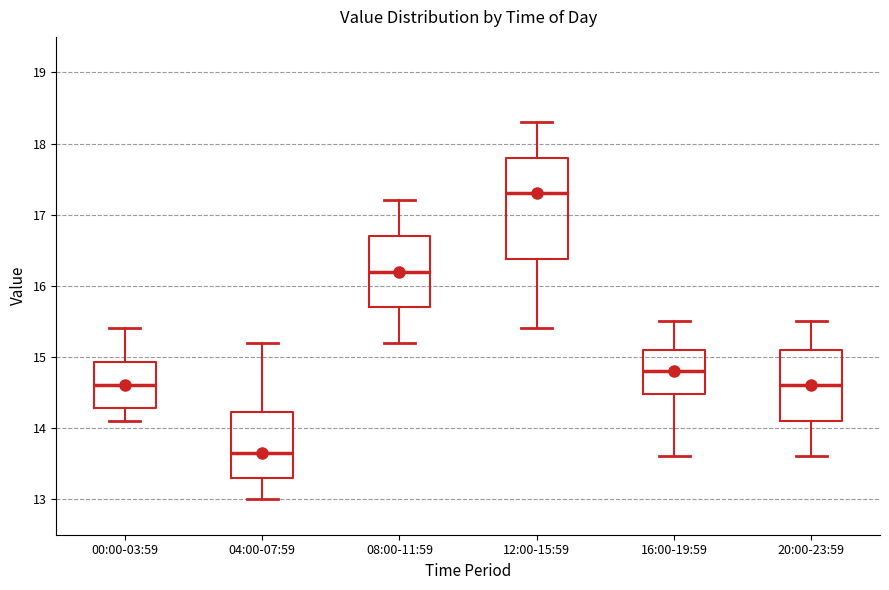

Comparing the boxes themselves (not the whiskers), which one is the tallest?

12:00-15:59